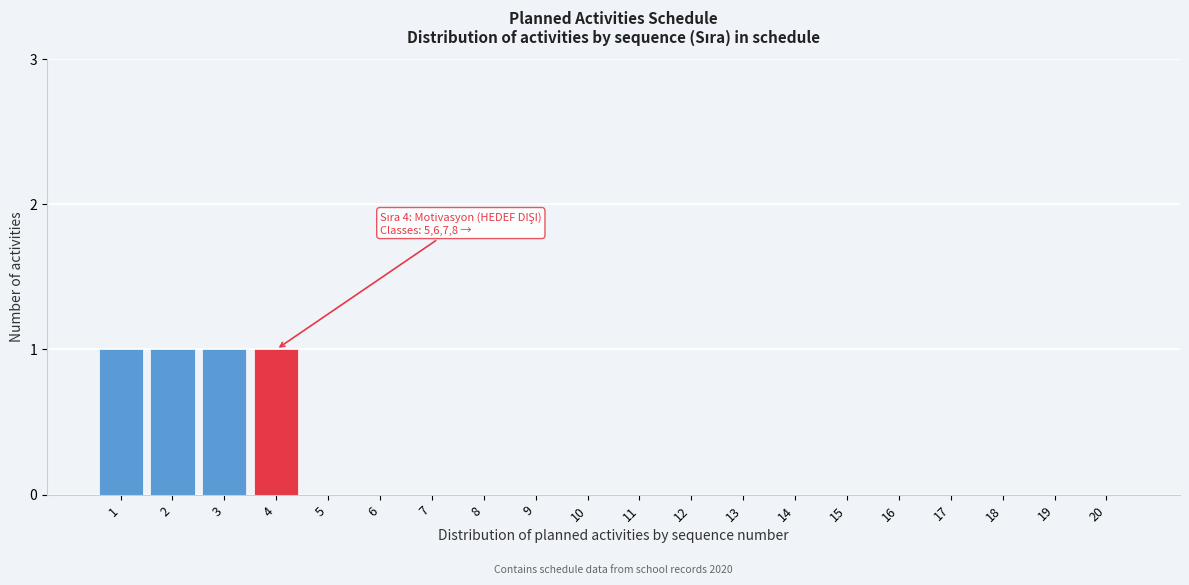

Reading left to right, transcribe all the data shown in this chart.

1=1	2=1	3=1	4=1	5=0	6=0	7=0	8=0	9=0	10=0	11=0	12=0	13=0	14=0	15=0	16=0	17=0	18=0	19=0	20=0